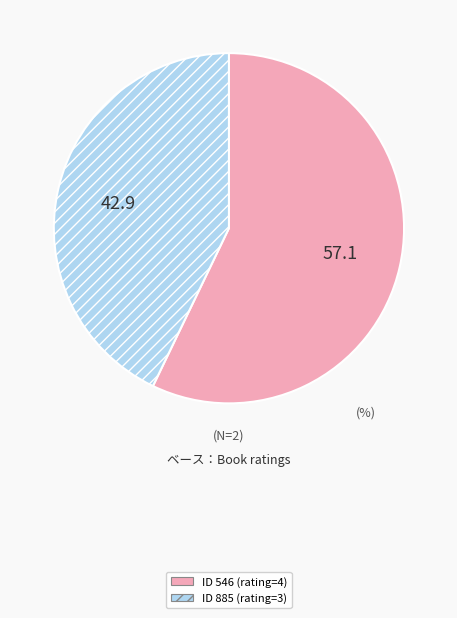

Is there any slice that represents more than half of the pie?

Yes